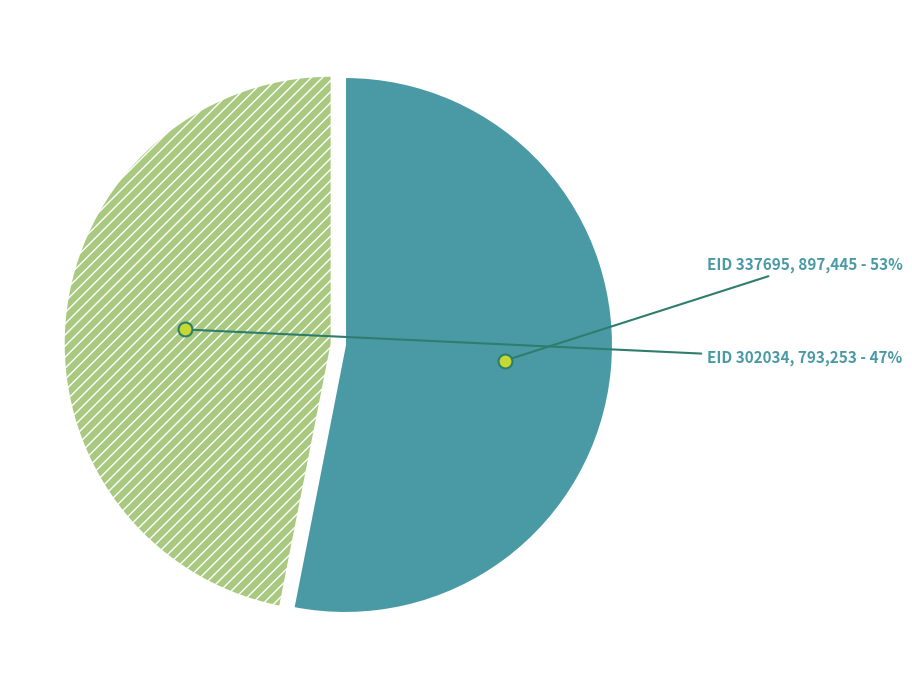

Rank the categories by value from highest to lowest.

EID 337695, EID 302034